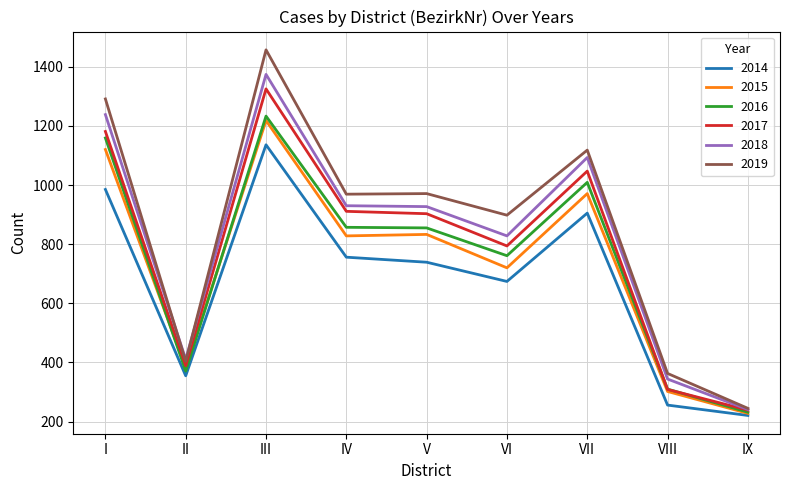

What is the smallest value displayed?

221